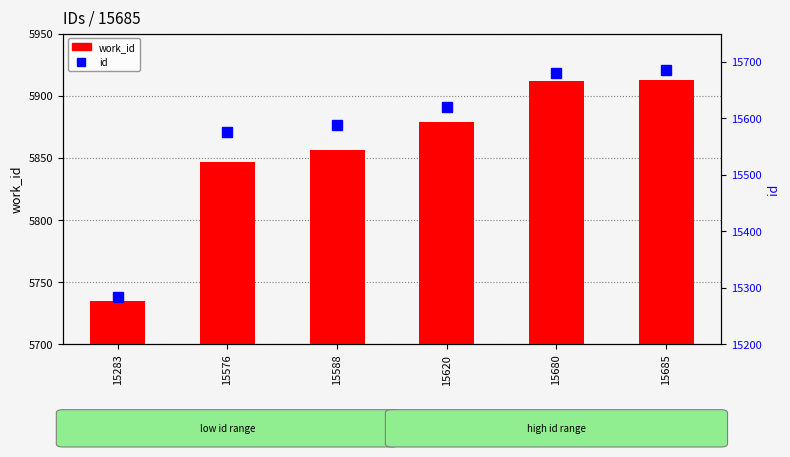

Reading left to right, extract all data points from this chart.

work_id: 5735	5847	5856	5879	5912	5913
id: 15283	15576	15588	15620	15680	15685